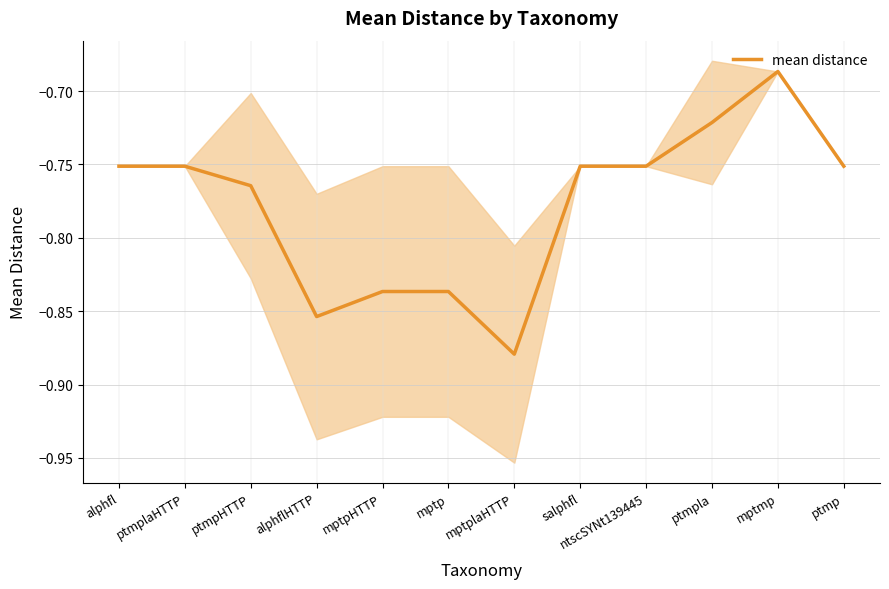

Reading left to right, list all the values displayed in this chart.

-0.8	-0.8	-0.8	-0.9	-0.8	-0.8	-0.9	-0.8	-0.8	-0.7	-0.7	-0.8